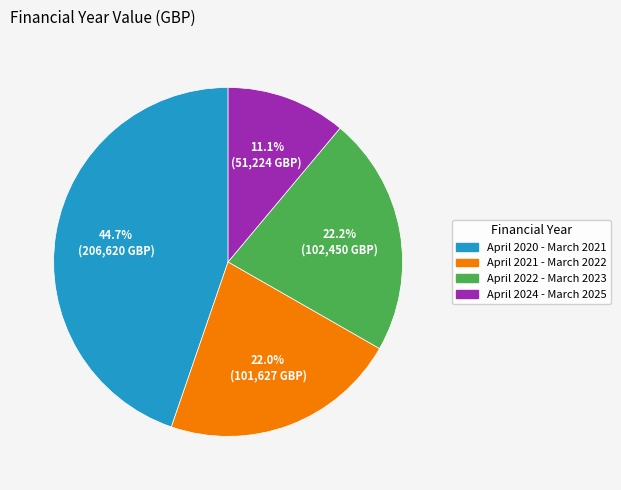

Does any single category account for the majority?

No